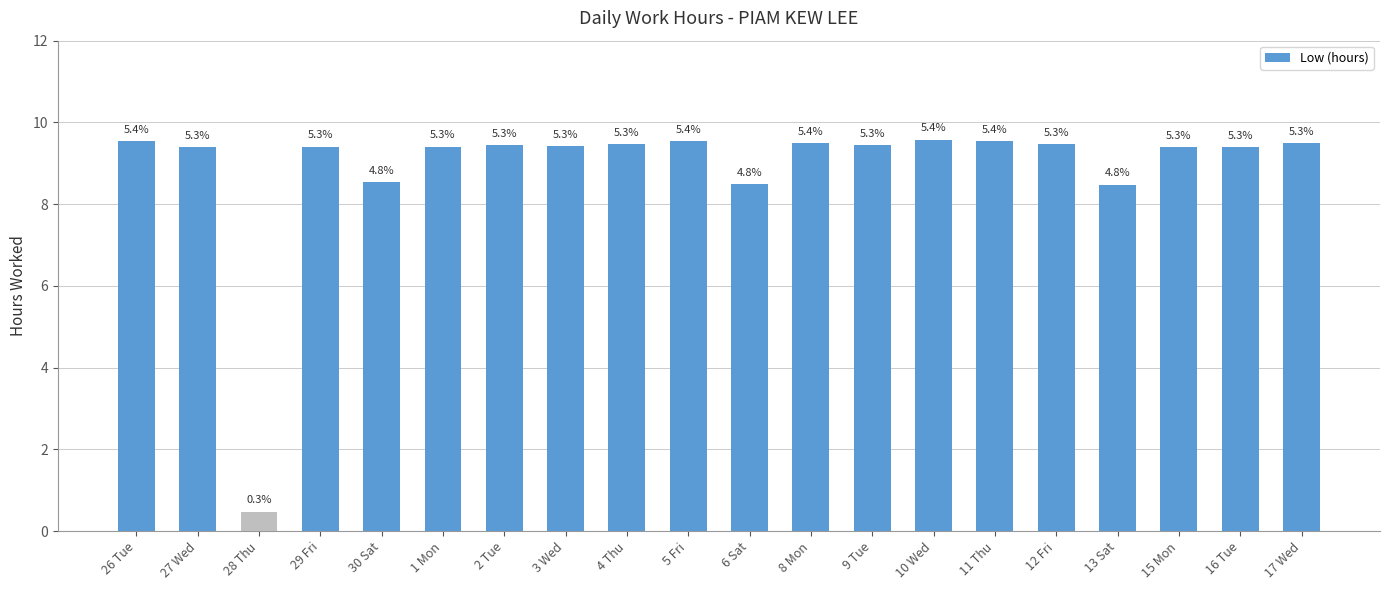

How many bars are there in total?

20